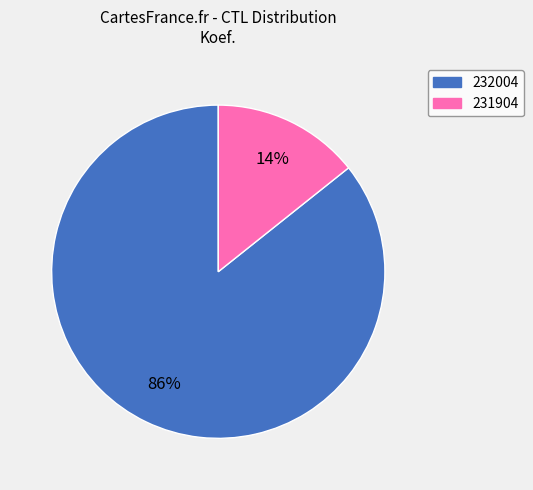

To the nearest percent, what is the average slice percentage?

50%